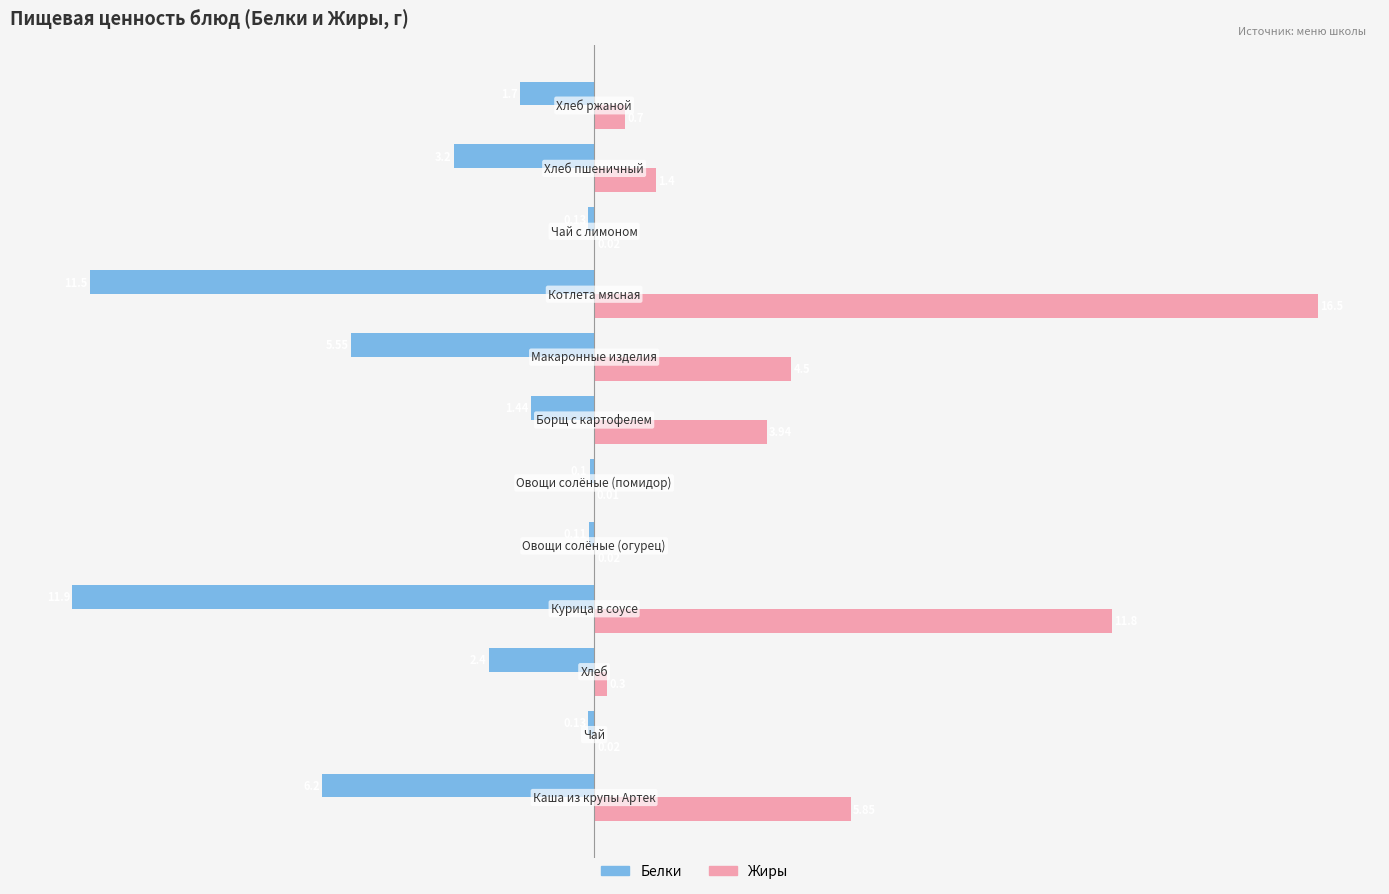

Which series has the largest total across all categories?

Жиры